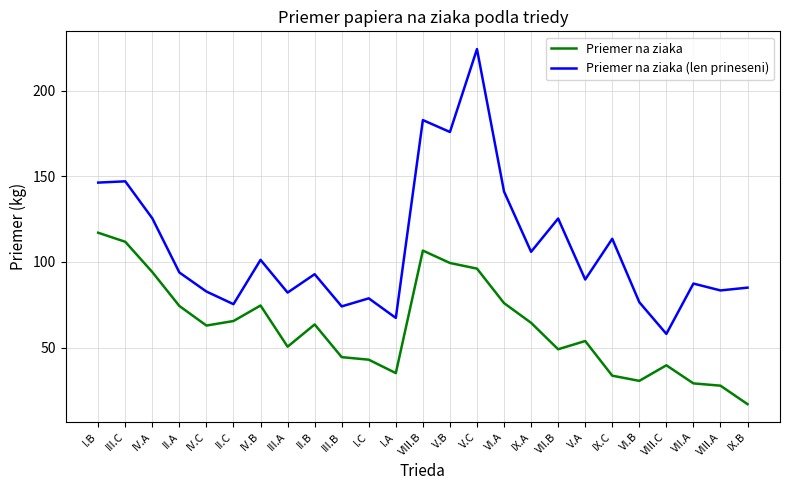

Rank the series at V.C from lowest to highest value.

Priemer na ziaka, Priemer na ziaka (len prineseni)